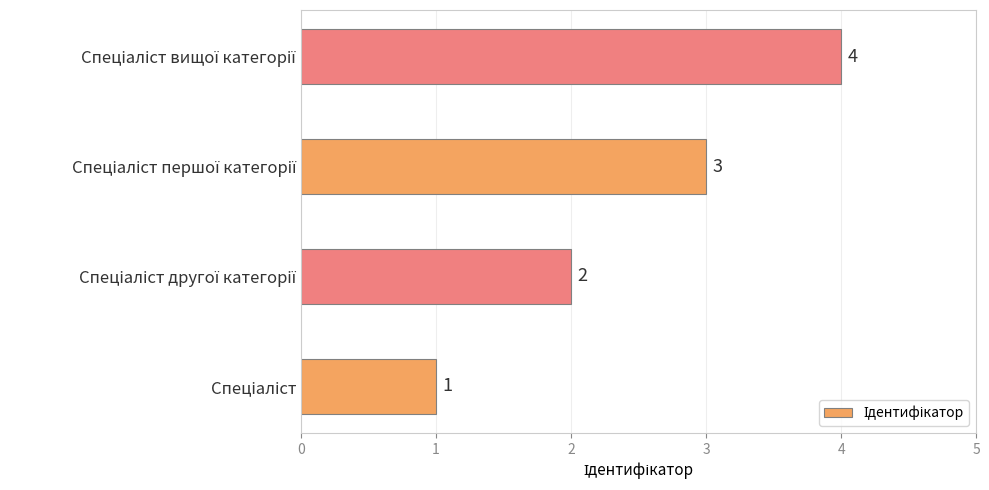

What is the maximum value shown in the chart?

4